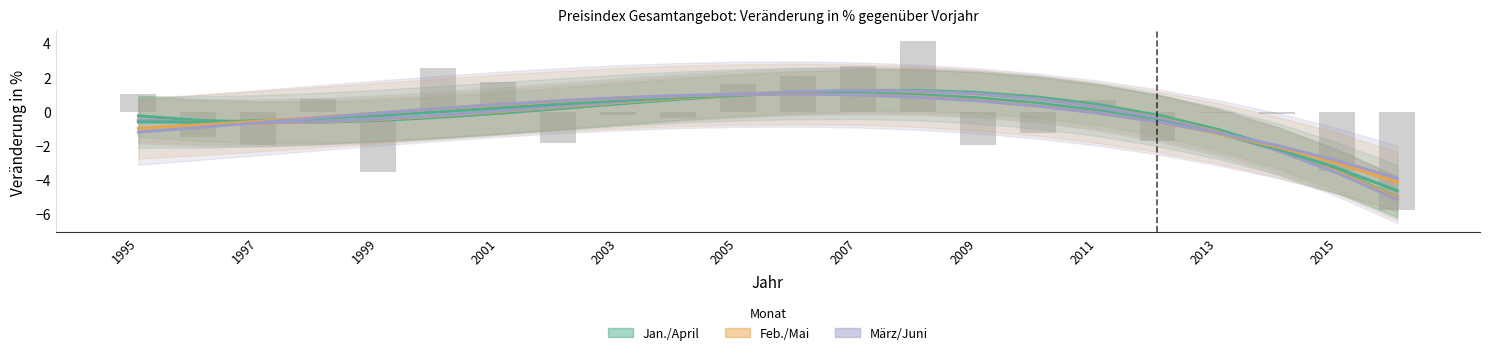

How many values in the Juni series are below 0?

11